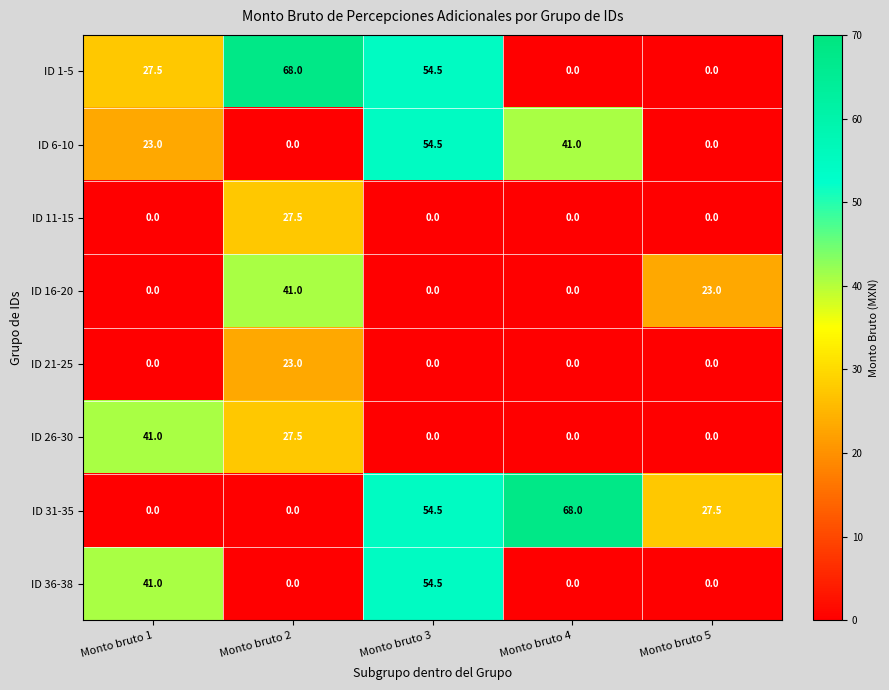

What is the highest value of the ID 6-10 series?

54.5